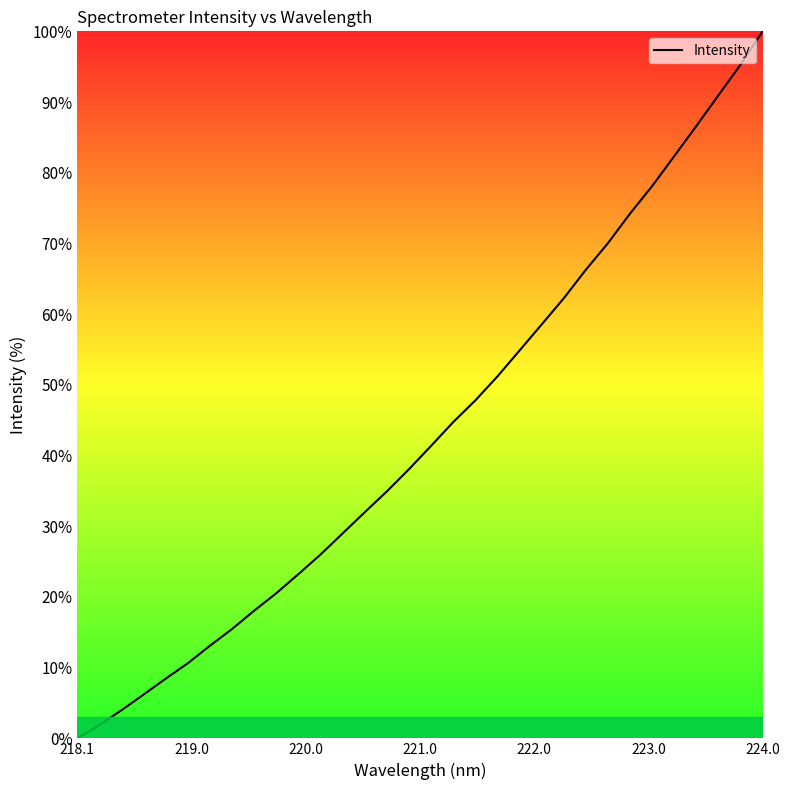

What is the difference between the maximum and minimum values?

100.0